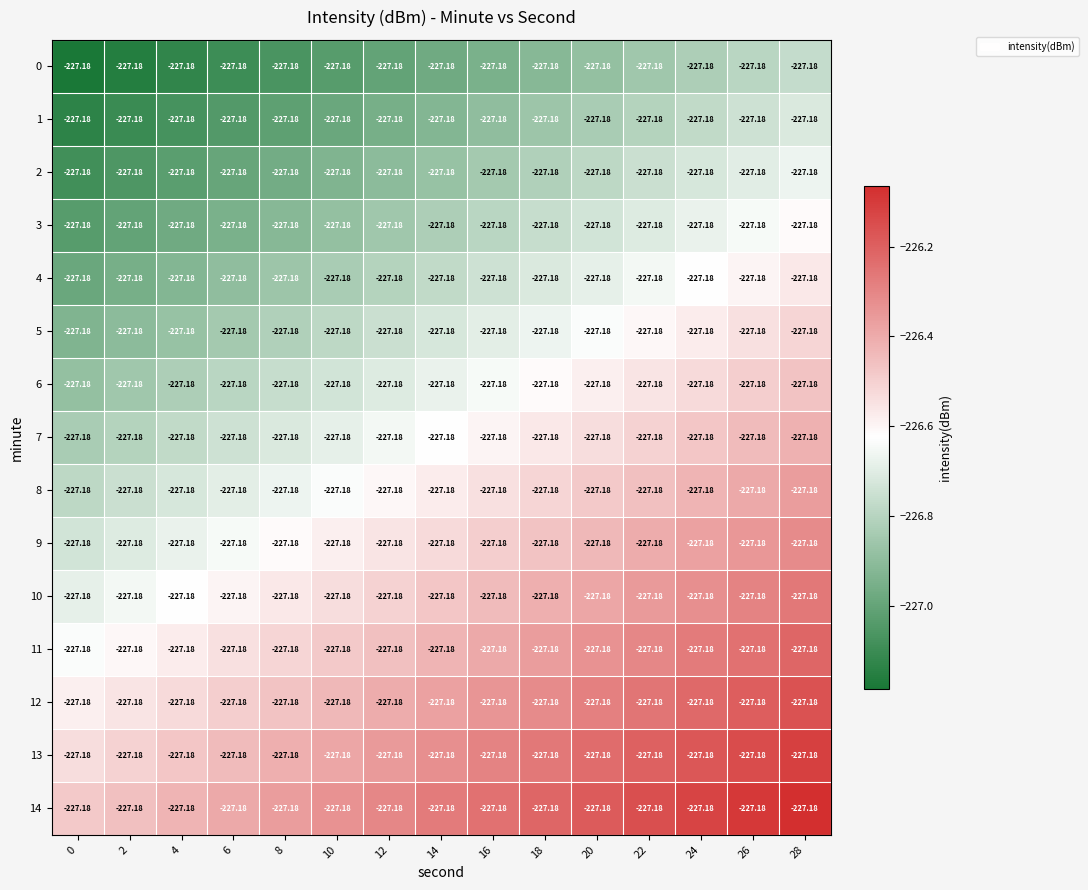

What is the difference between the highest and lowest values at 28?

0.7